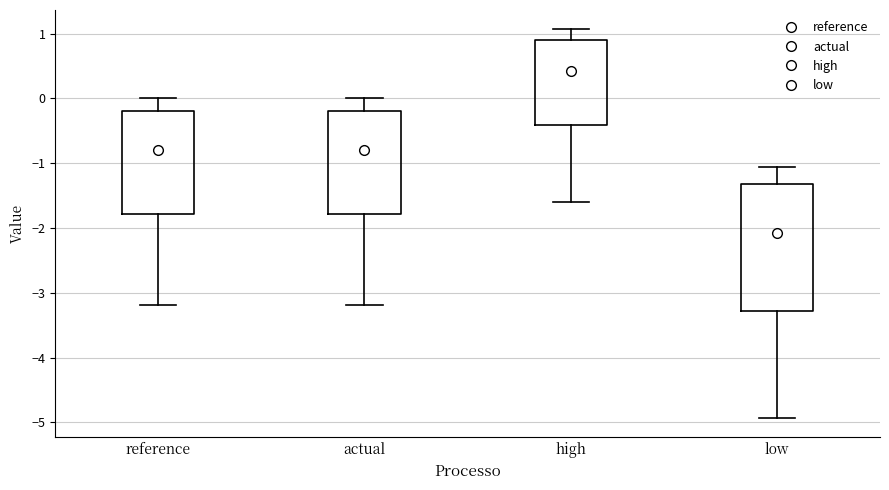

Which box's median line is the highest?

high